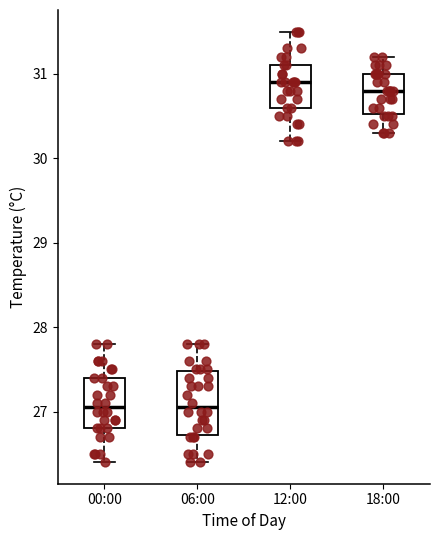

Which box is the tallest, from its lower edge to its upper edge?

06:00